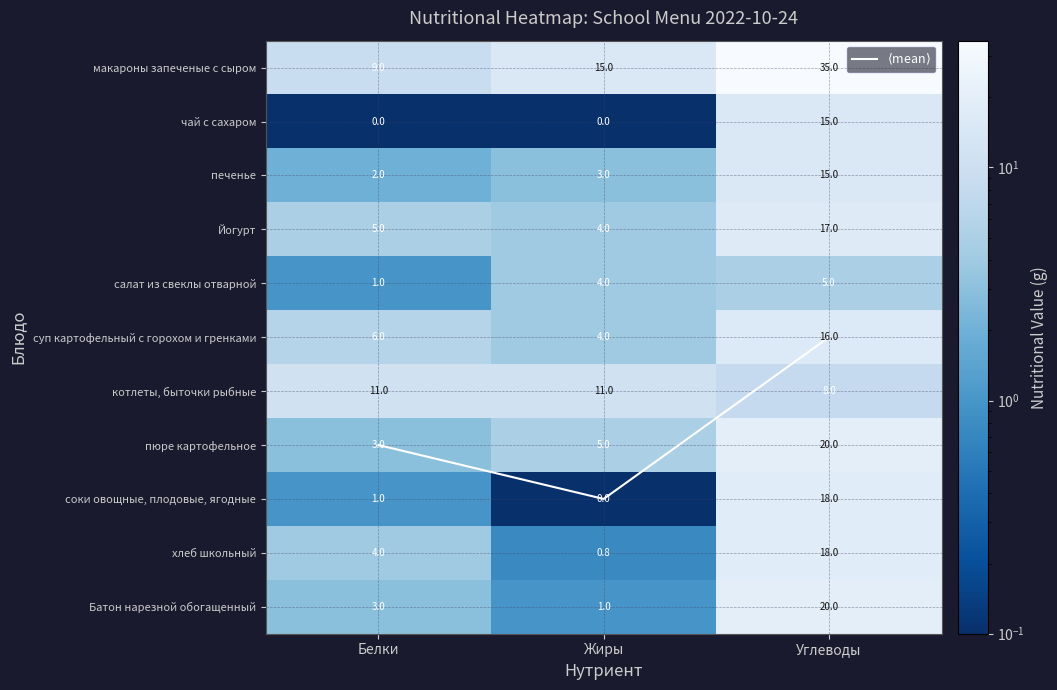

At which label does макароны запеченые с сыром reach its peak?

Углеводы